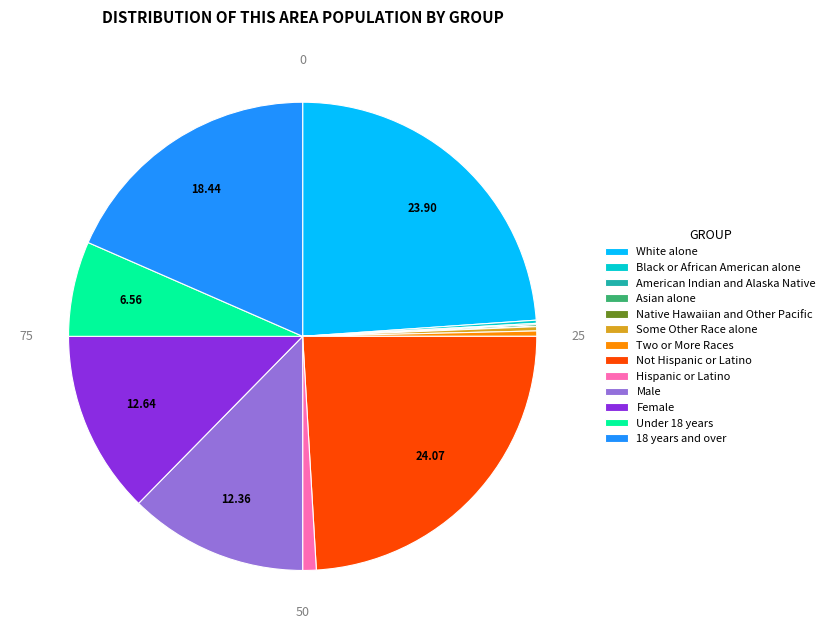

Do Not Hispanic or Latino and Under 18 years together represent more than half of the pie?

No